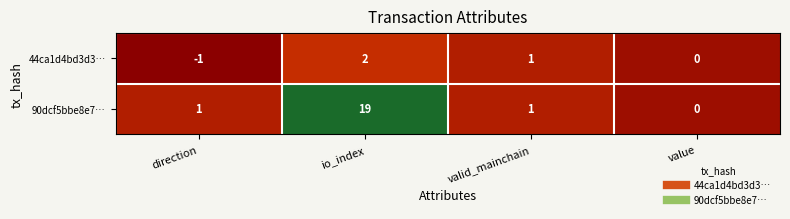

True or false: 90dcf5bbe8e7… has a value of 0 at value.

True